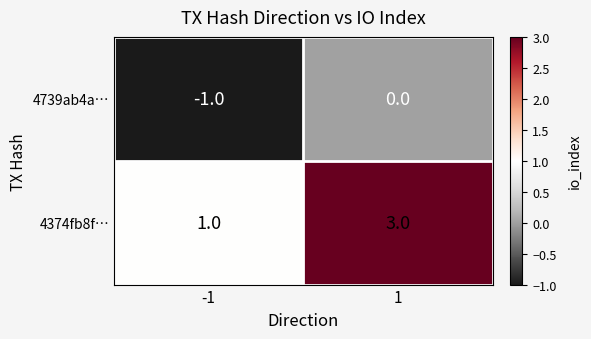

What is the maximum value shown in the chart?

3